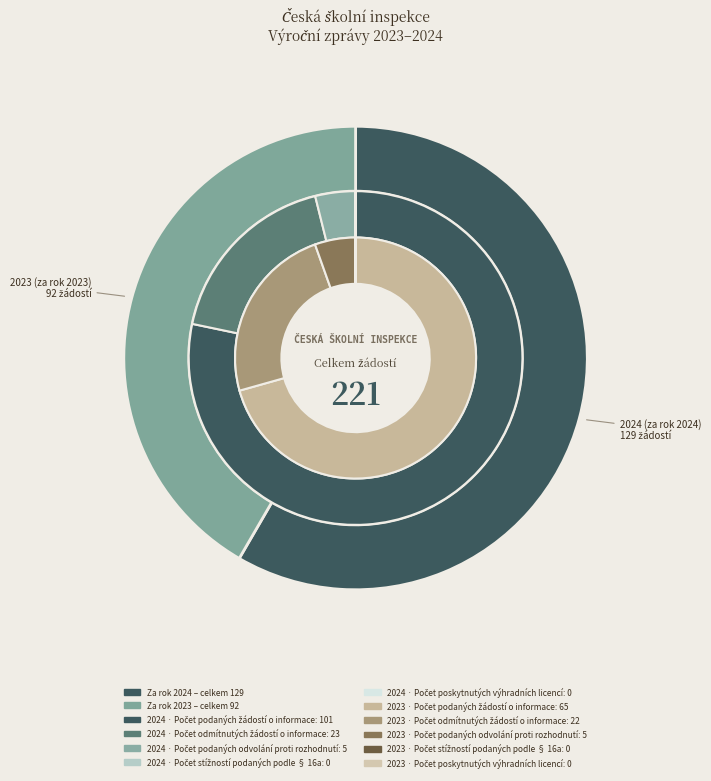

Count the number of slices in the pie.

2